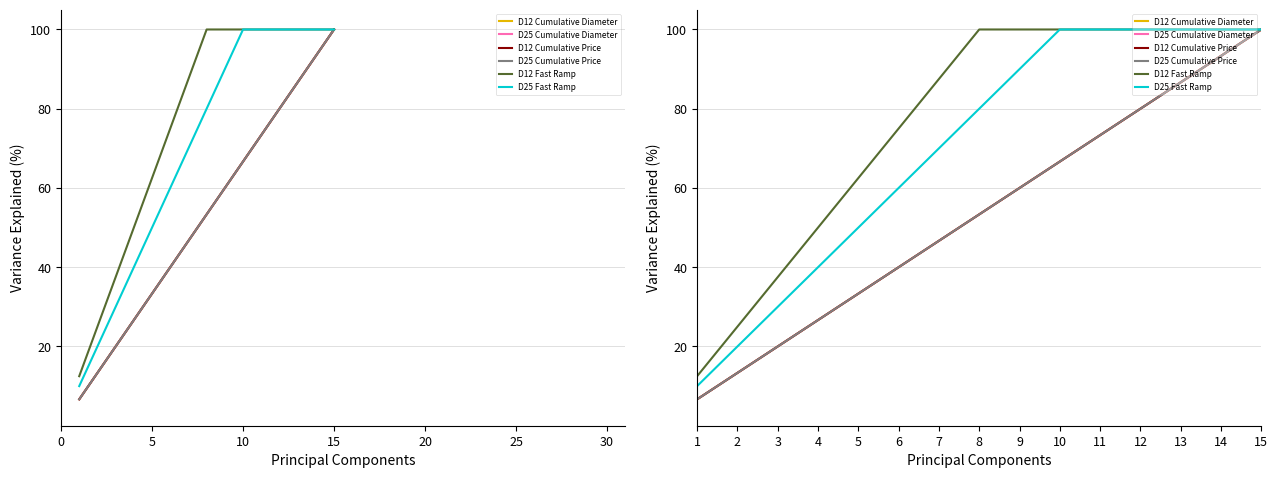

The value of D12 Cumulative Price at 2 is 17.5. True or false?

False